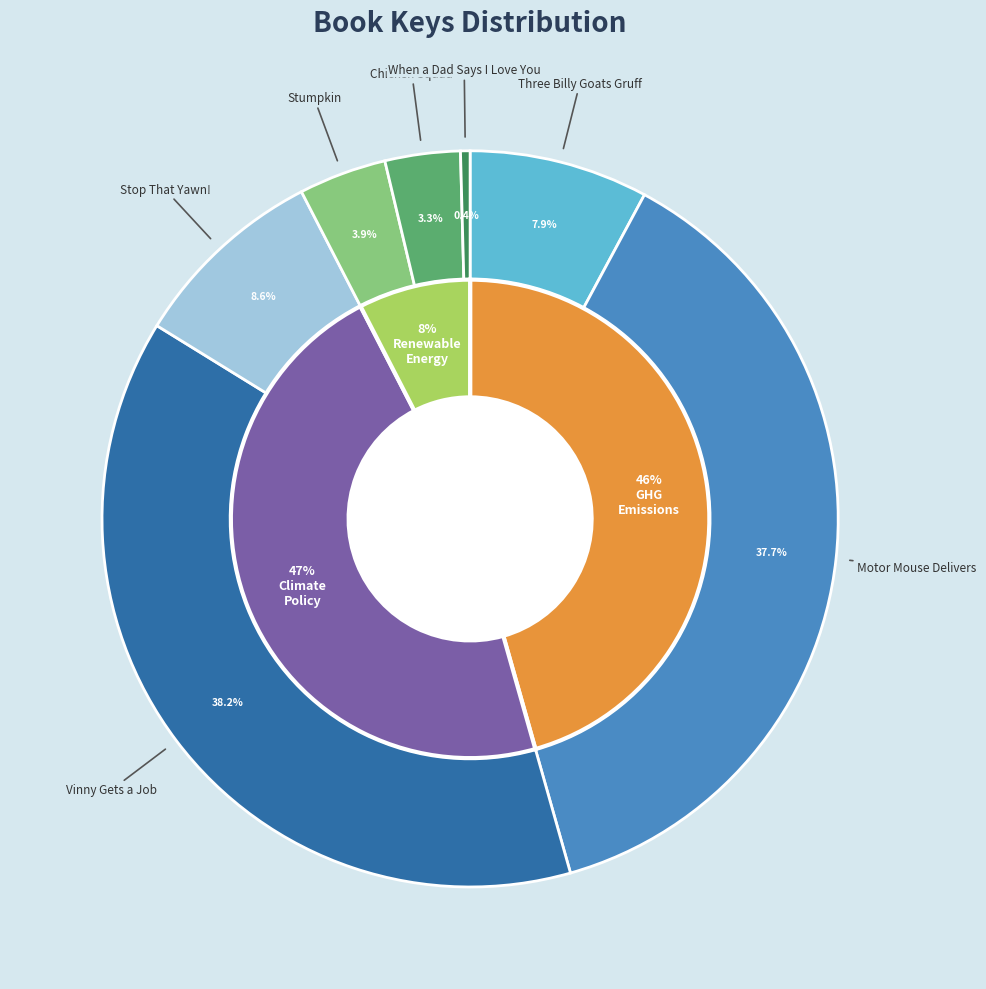

To the nearest percent, what percentage of the pie is Three Billy Goats Gruff?

8%